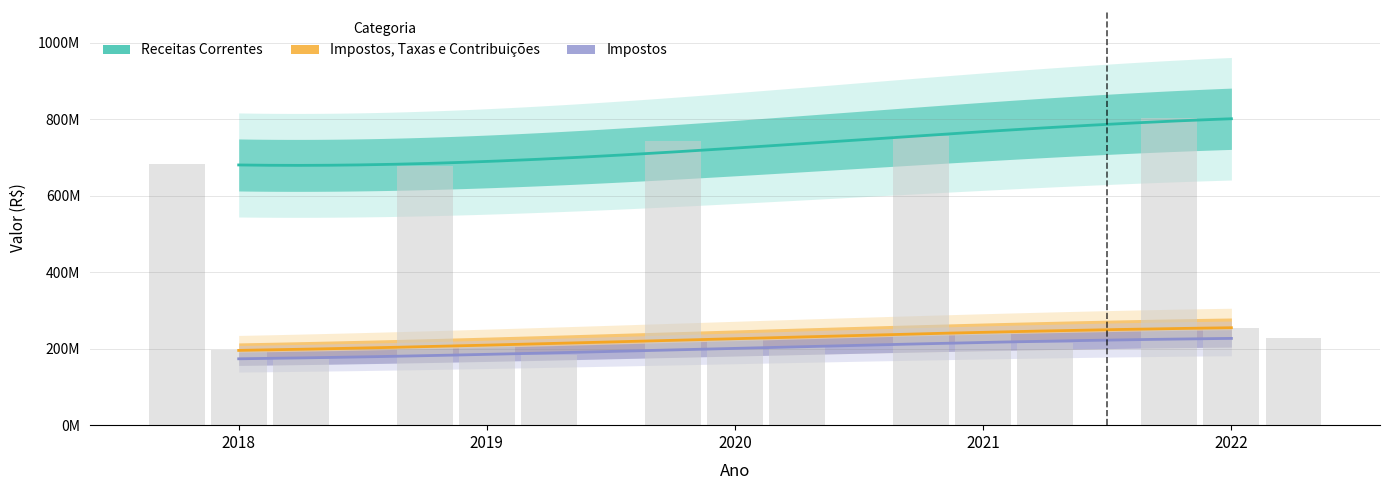

At how many categories does at least one series exceed 228635556?

5